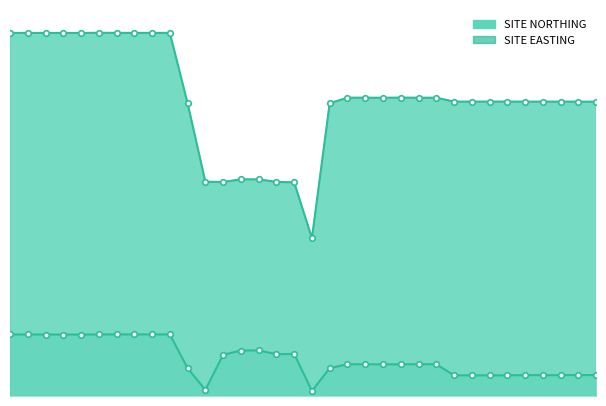

What is the average value of the SITE NORTHING series?

864.9